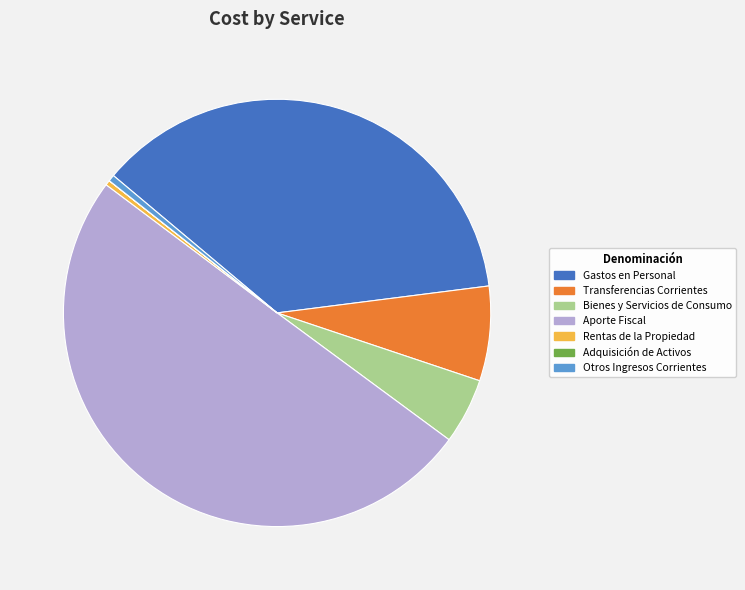

Between Gastos en Personal and Rentas de la Propiedad, which is larger?

Gastos en Personal